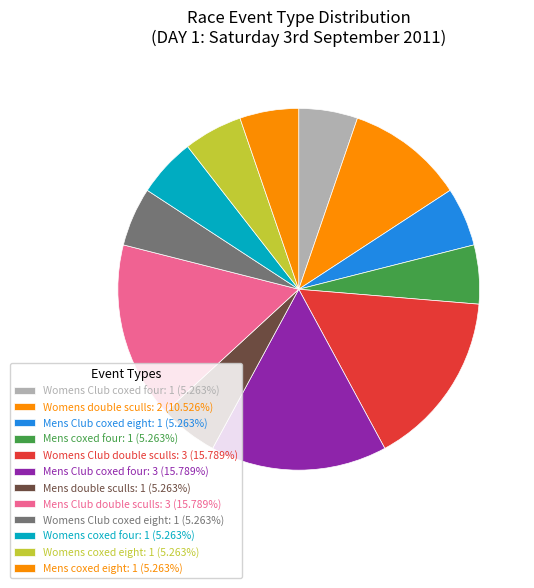

Count the number of slices in the pie.

12